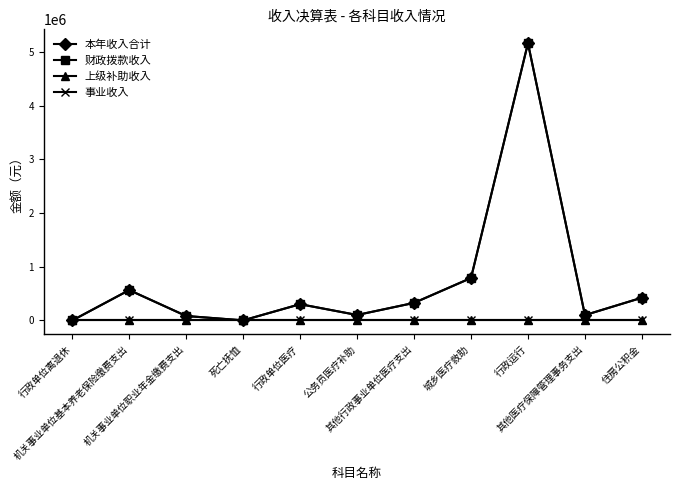

True or false: 本年收入合计 and 财政拨款收入 intersect in this chart.

False